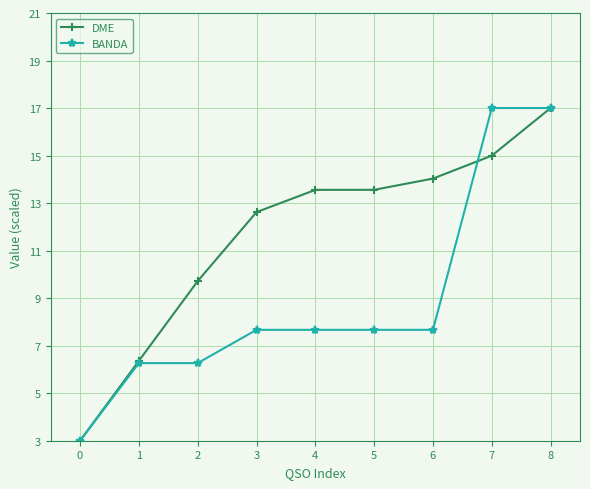

What is the spread (max minus min) of values at 5?

5.9